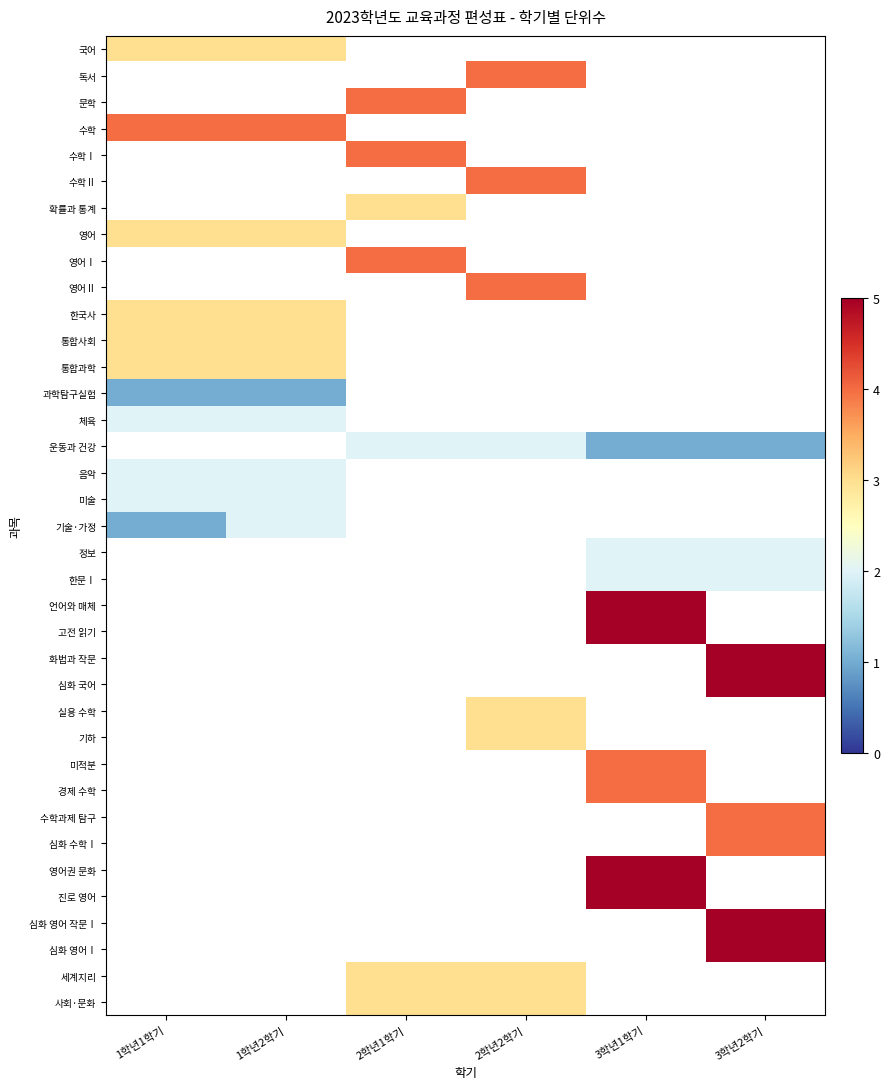

What is the smallest value displayed?

1.0